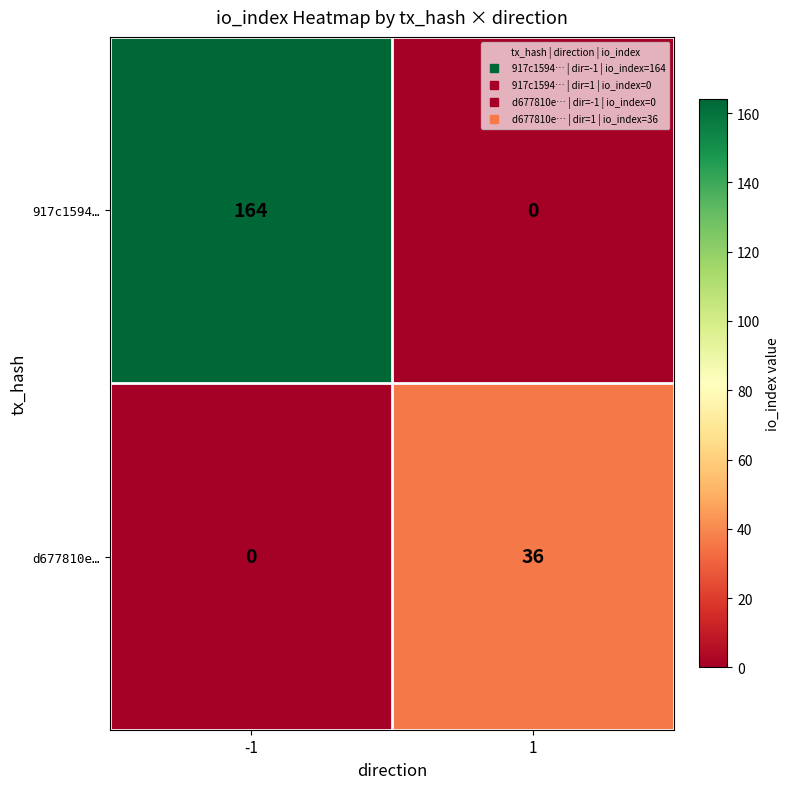

Between -1 and 1, which series saw the biggest shift?

917c1594…